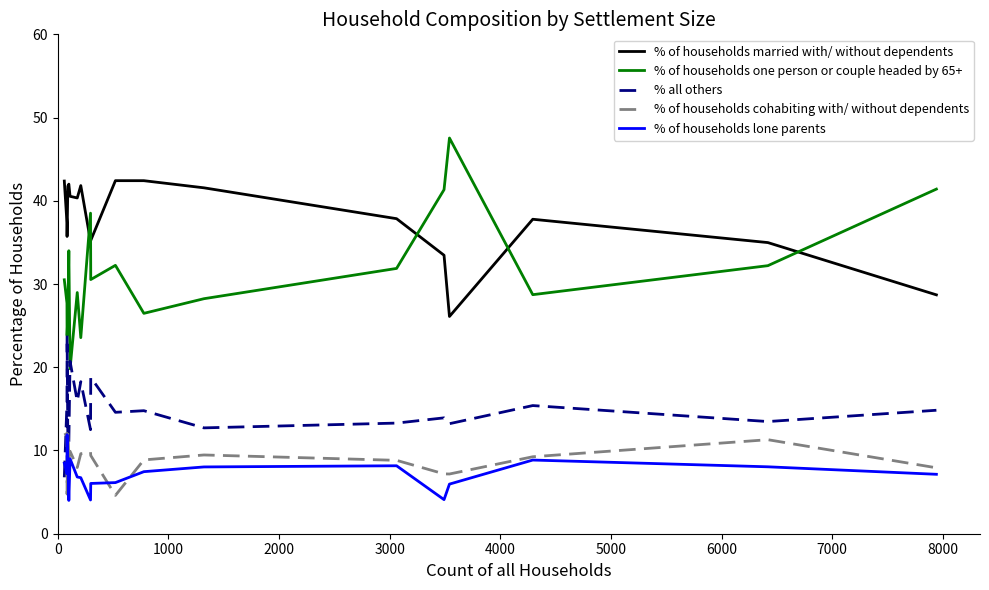

True or false: % of households one person or couple headed by 65+ and % of households lone parents intersect in this chart.

False